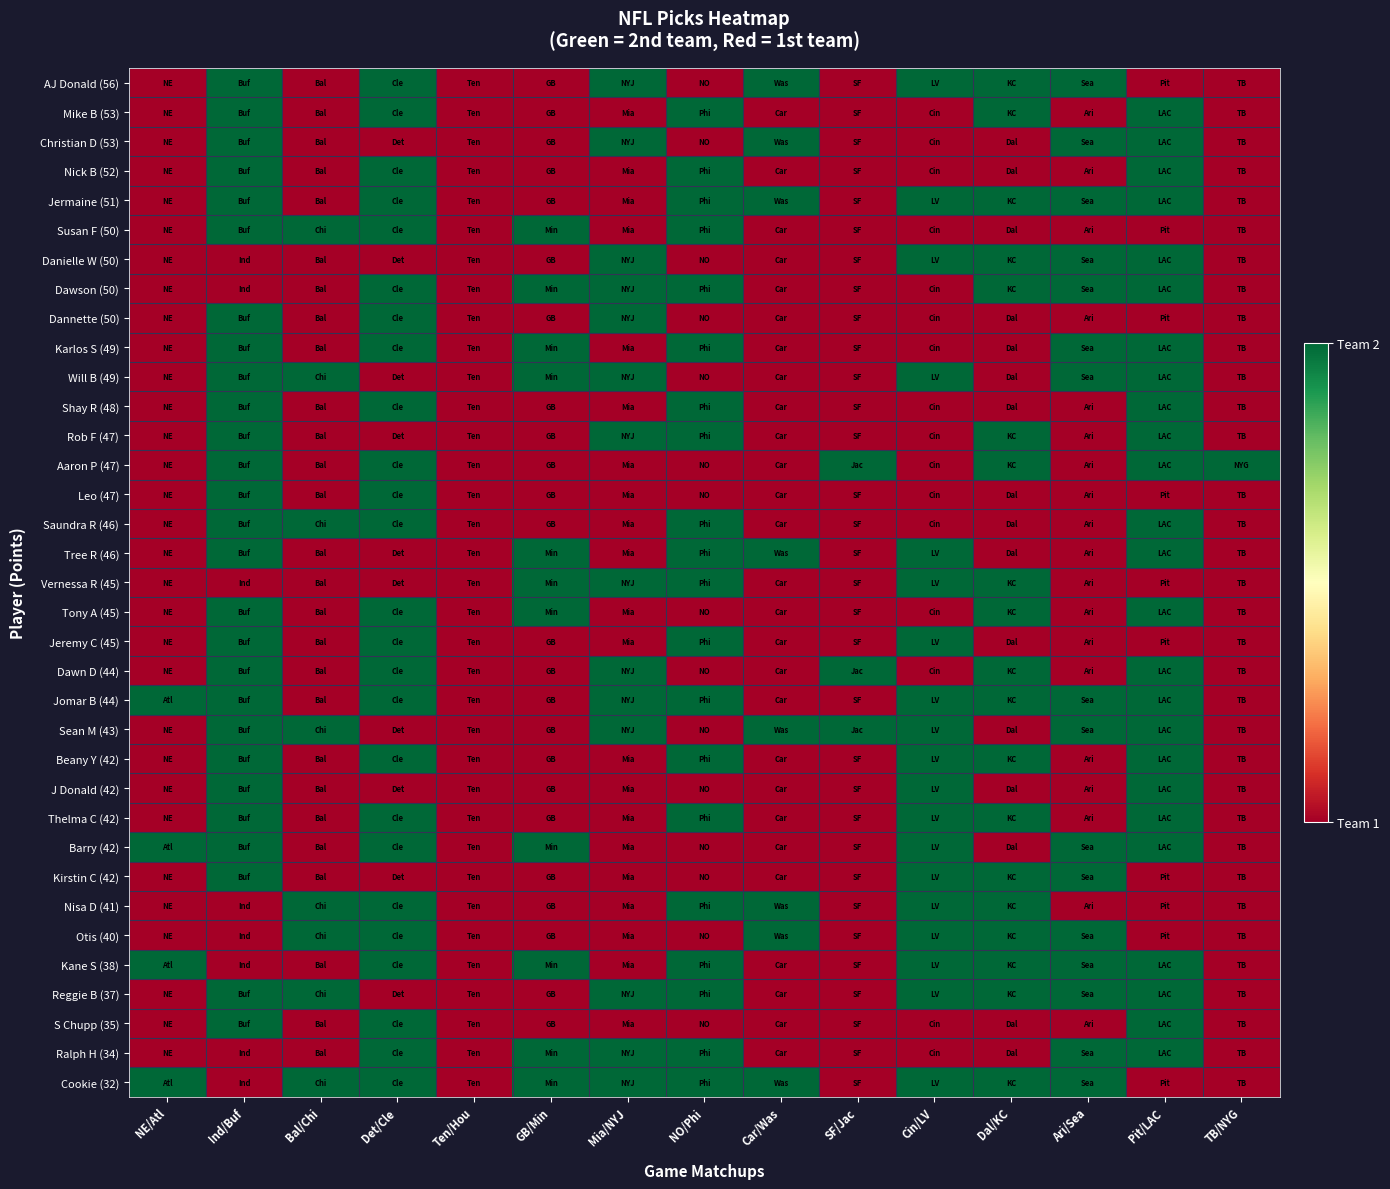

At which category does the chart reach its peak across all series?

Ind/Buf